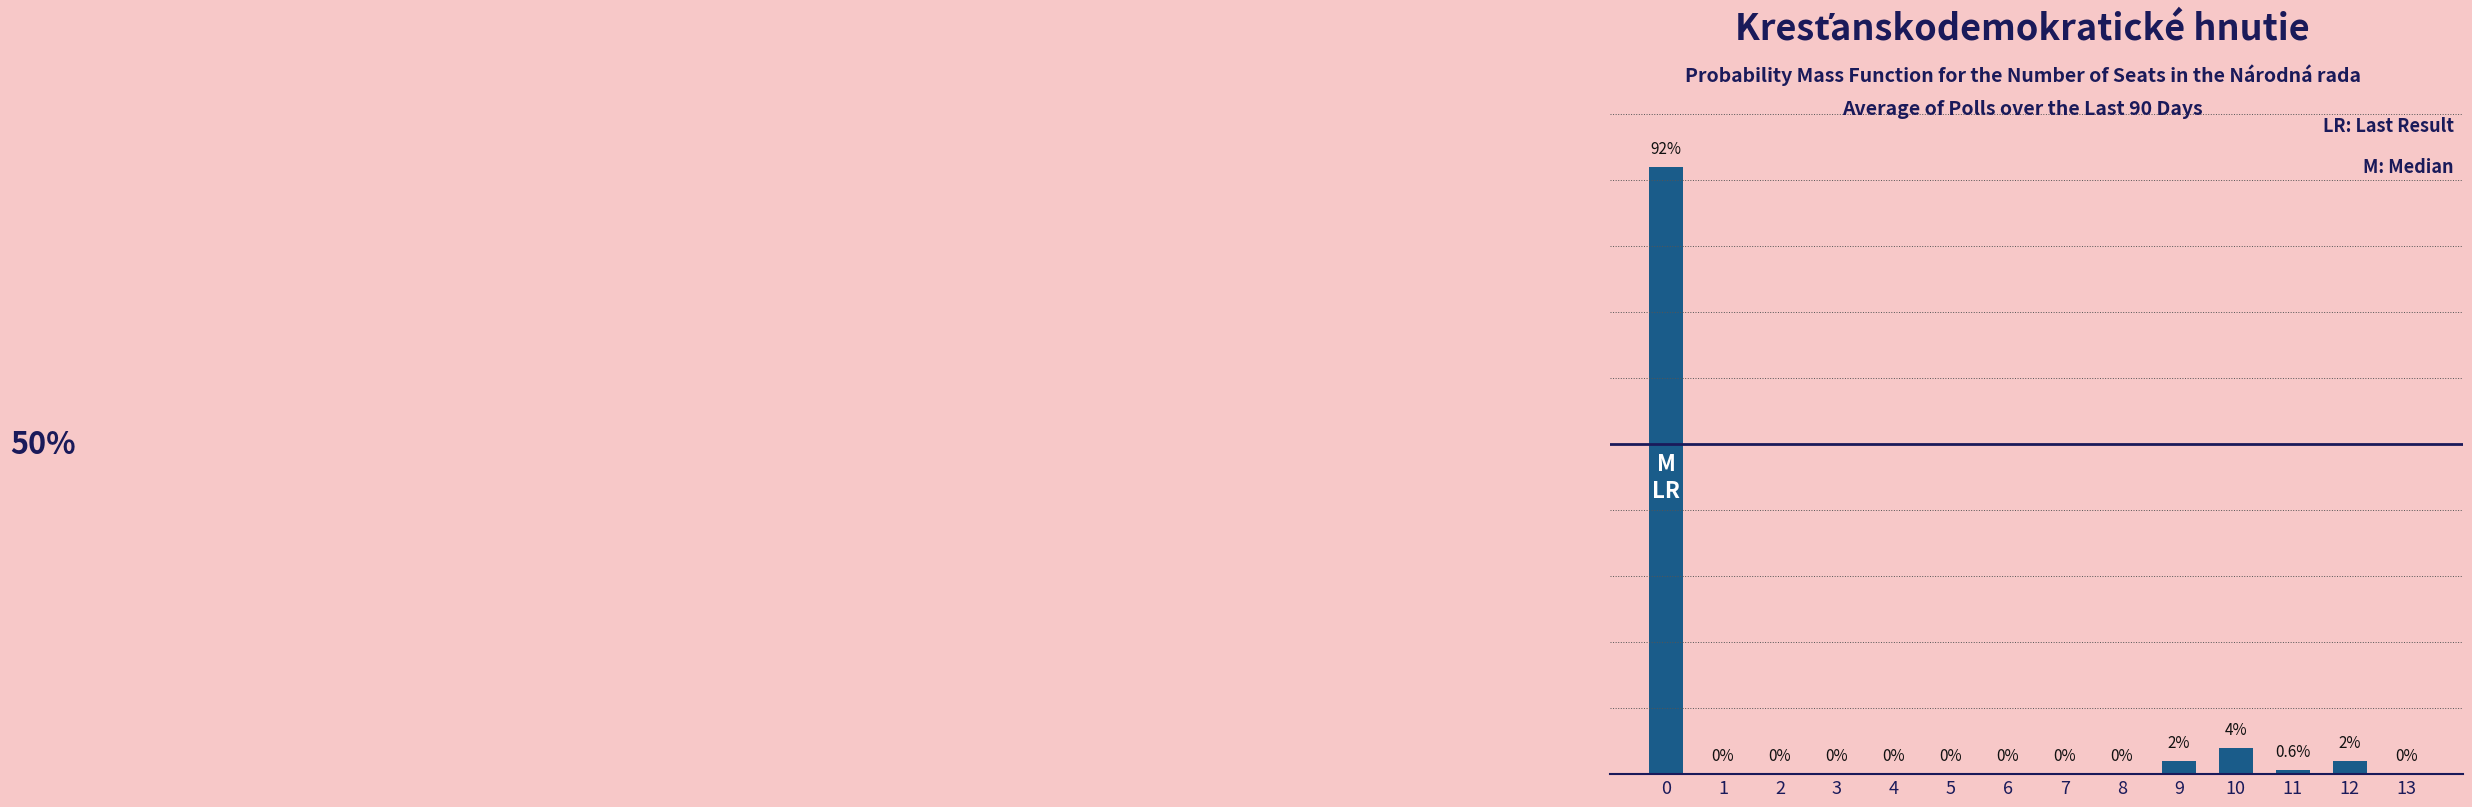

Are the bars horizontal?

No